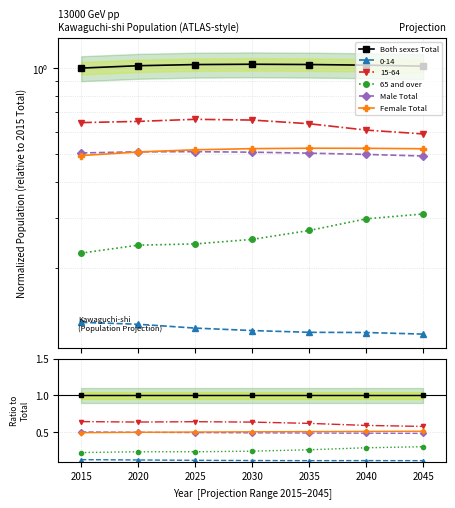

What is the sum of the Both sexes Total values at 2030 and 2020?

2.0